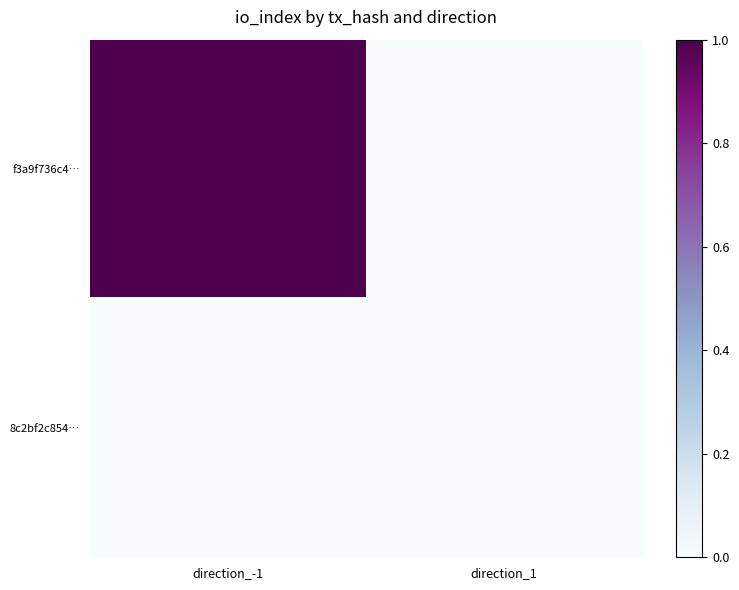

Which series changed the most between direction_-1 and direction_1?

f3a9f736c4…